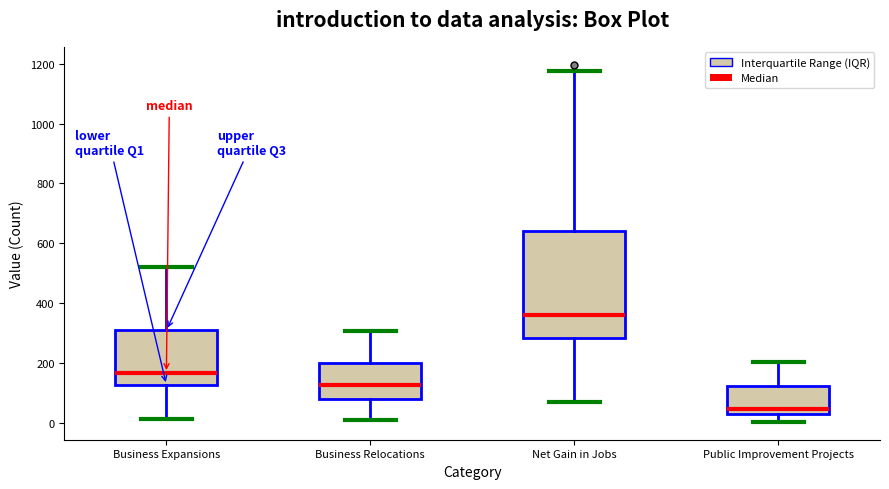

Reading left to right, read every box against the y-axis: the position of its median line, the range the box covers, and the ends of its whiskers. The values are not printed on the chart, so give them approximately, as read against the axis.

Business Expansions: median 160, box 120 to 300, whiskers 20 to 520
Business Relocations: median 120, box 80 to 200, whiskers 20 to 300
Net Gain in Jobs: median 360, box 280 to 640, whiskers 60 to 1180
Public Improvement Projects: median 40, box 20 to 120, whiskers 0 to 200